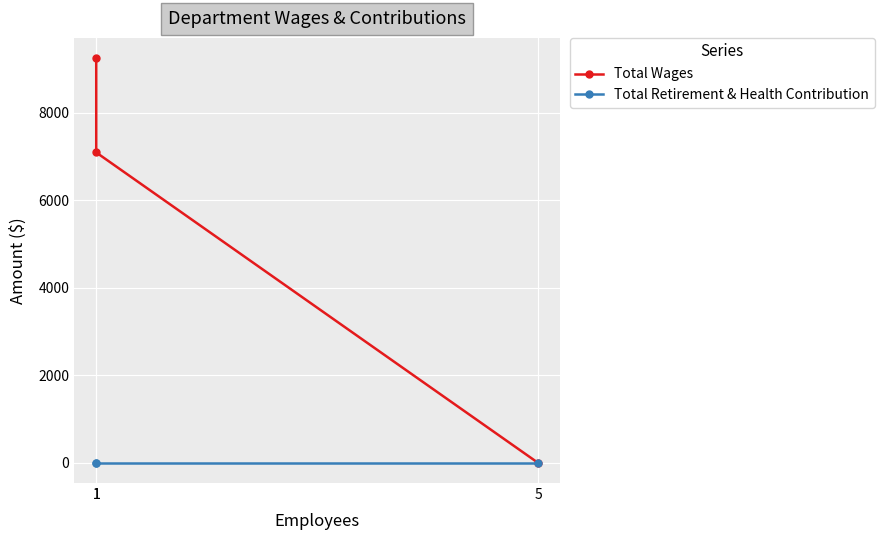

What is the total value across all series at 1?

9252